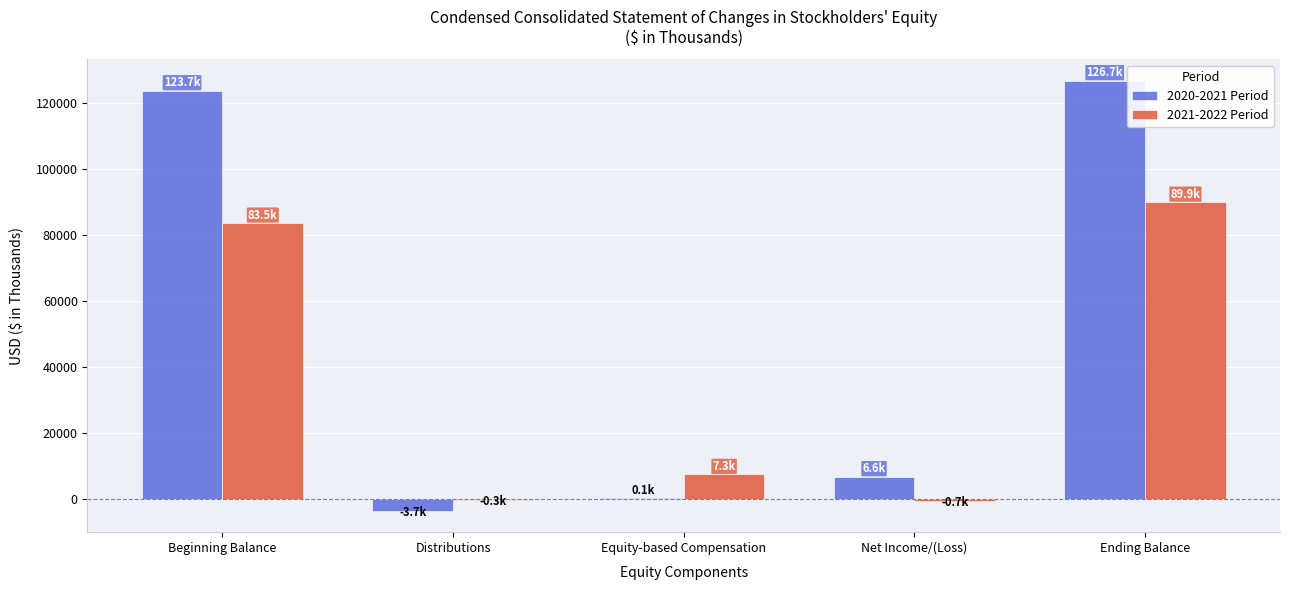

The 2020-2021 Period series shows 126725 at Ending Balance. True or false?

True